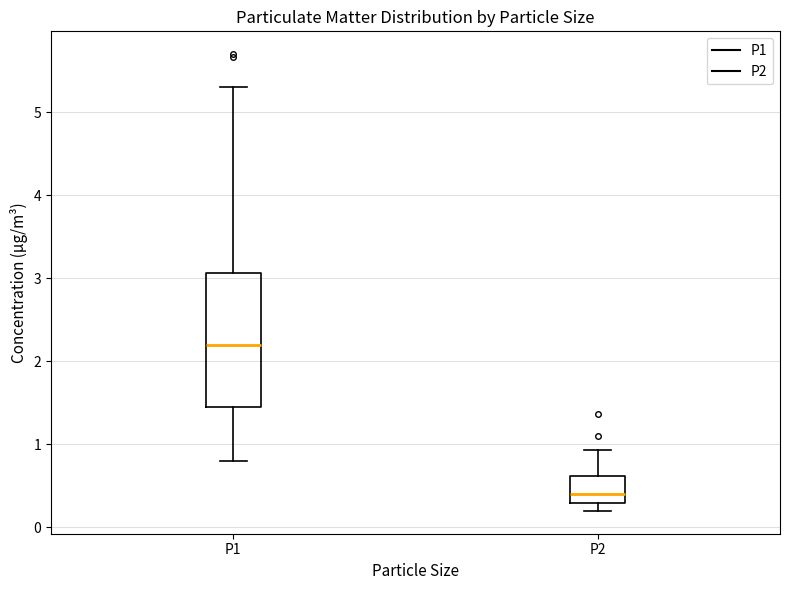

Reading left to right, transcribe this box plot: for each box, give where its median line is, the range the box spans, and where its two whiskers end, as read against the y-axis. The values are not printed on the chart, so give them approximately, as read against the axis.

P1: median 2.2, box 1.5 to 3.1, whiskers 0.8 to 5.3
P2: median 0.4, box 0.3 to 0.6, whiskers 0.2 to 0.9